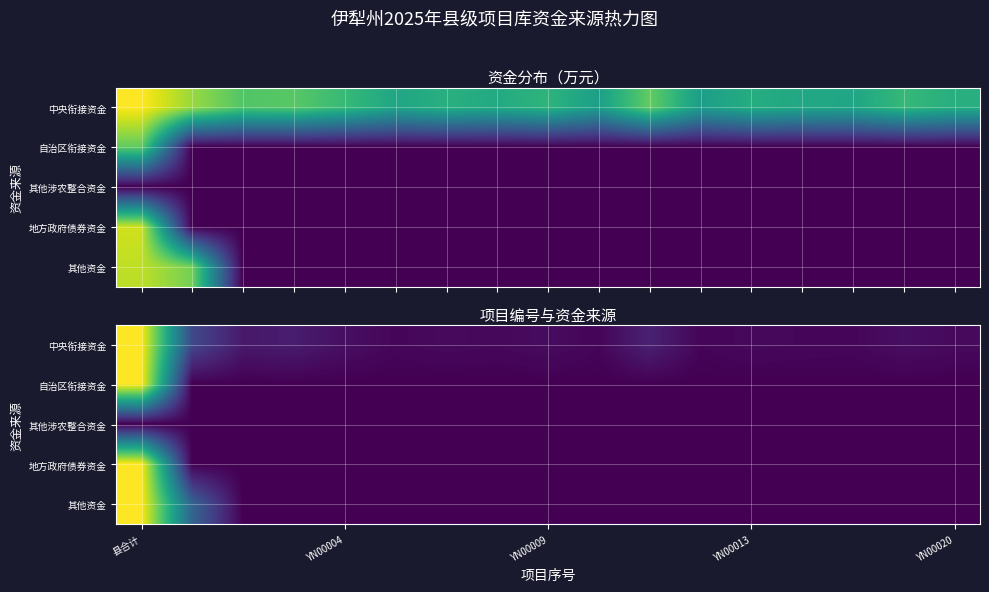

At which category is the sum across all series the highest?

县合计